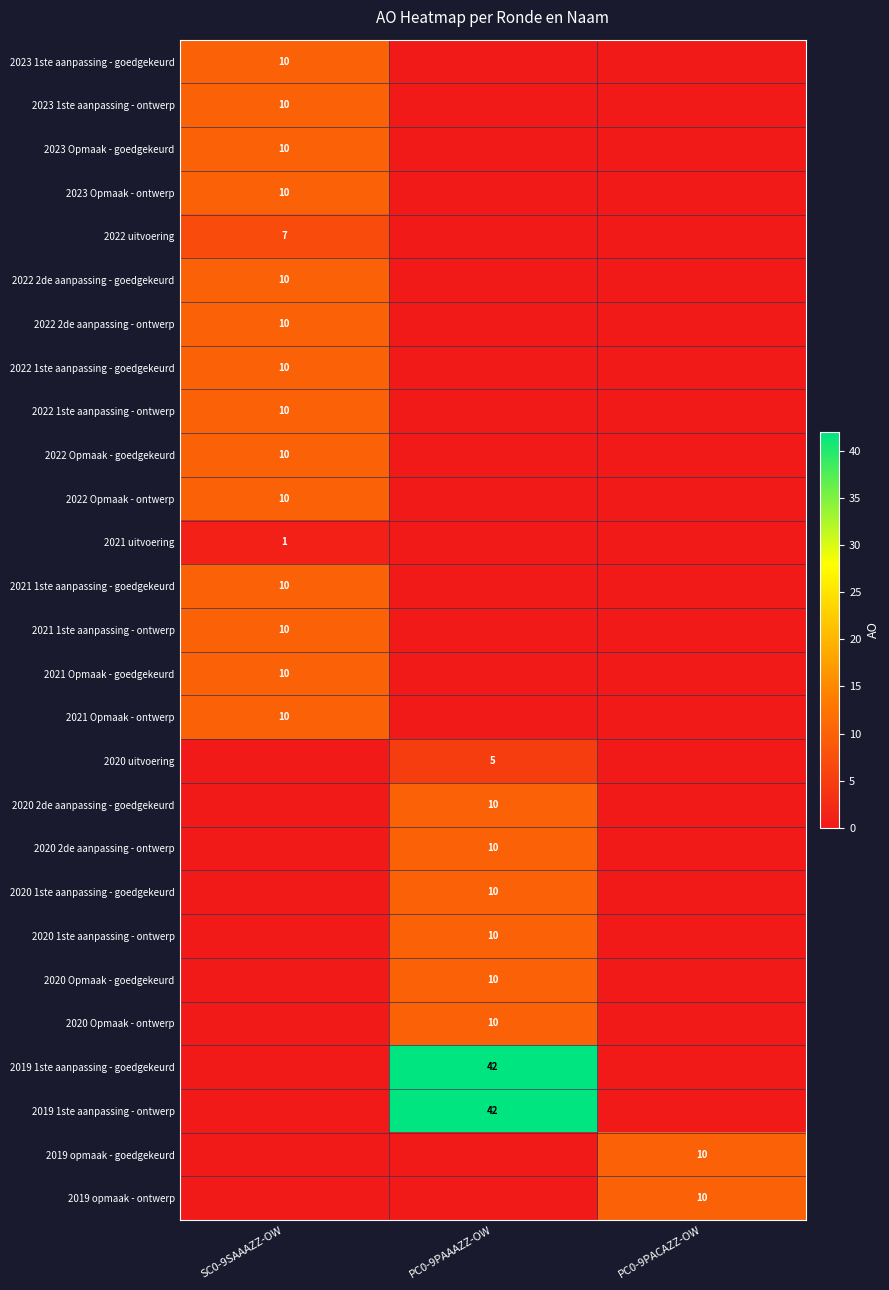

How many series are shown in this chart?

27